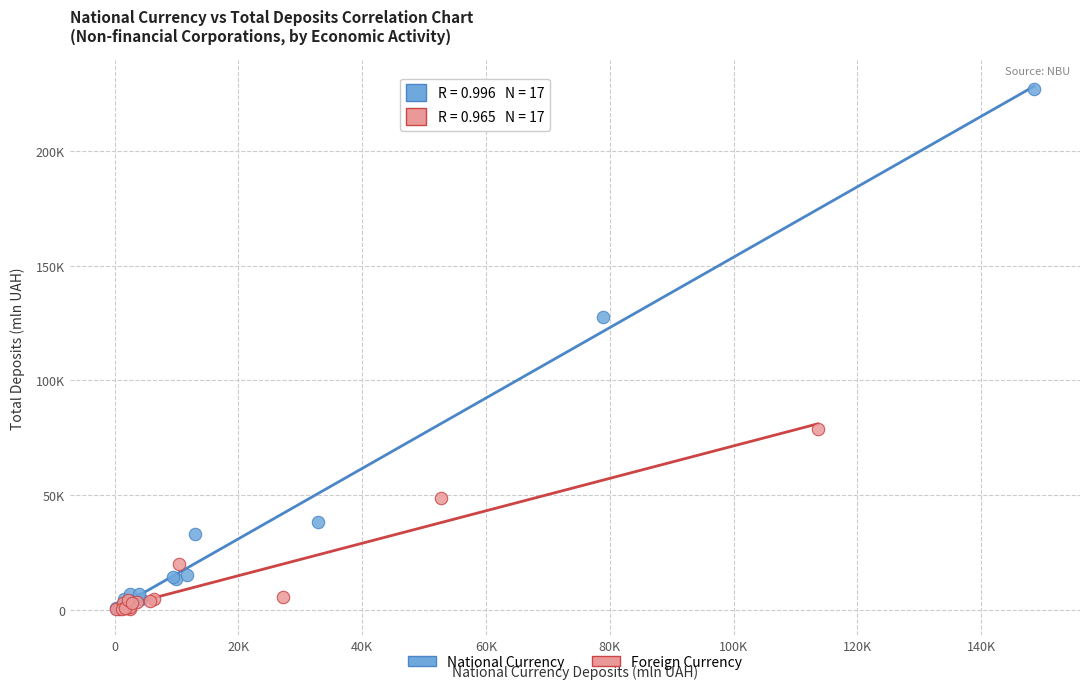

Which series has the widest spread of Y values?

National Currency